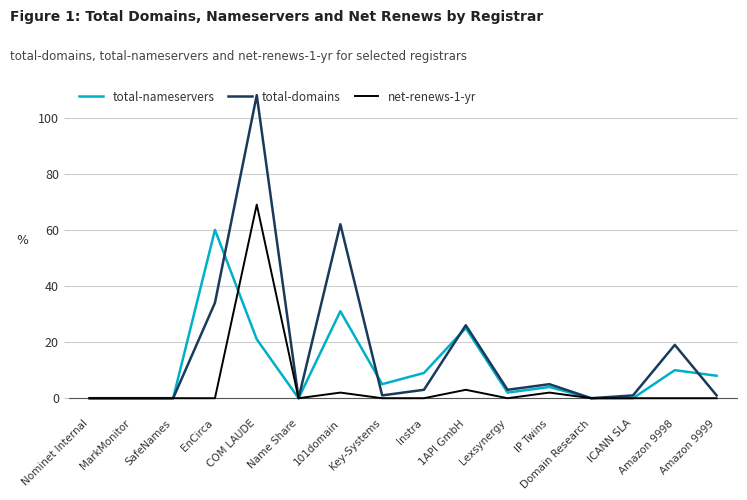

What is the difference between the maximum and minimum values in the total-domains series?

108